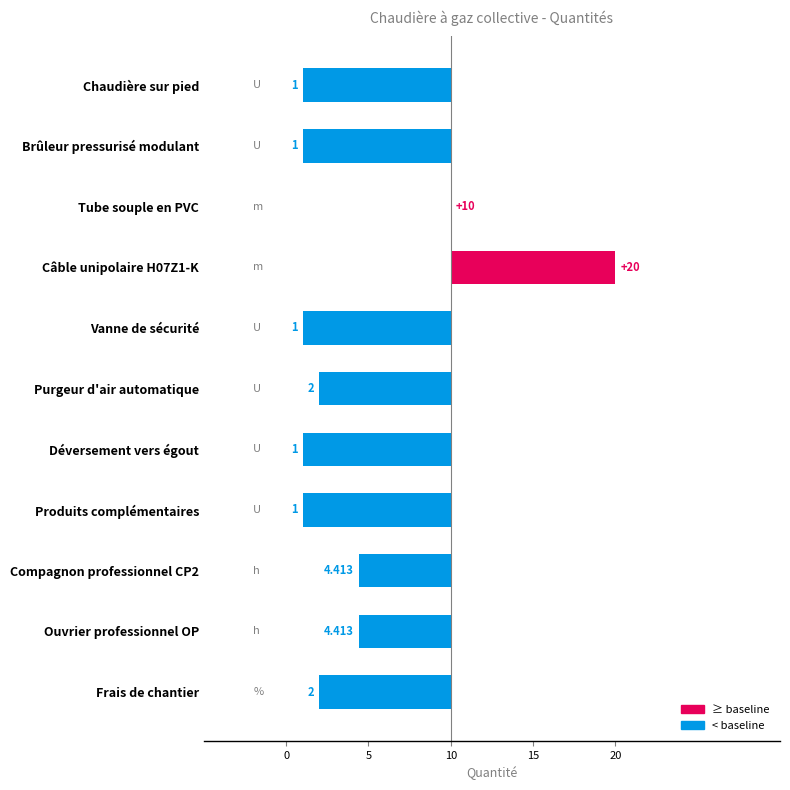

What is the change in value from Tube souple en PVC to Déversement vers égout?

-9.0